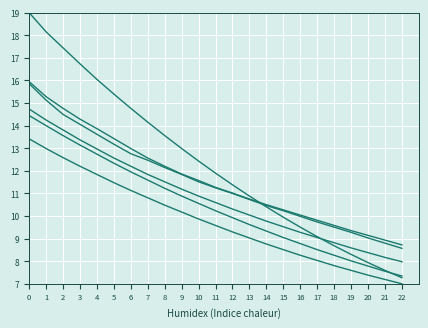

Does the chart have visible grid lines?

Yes